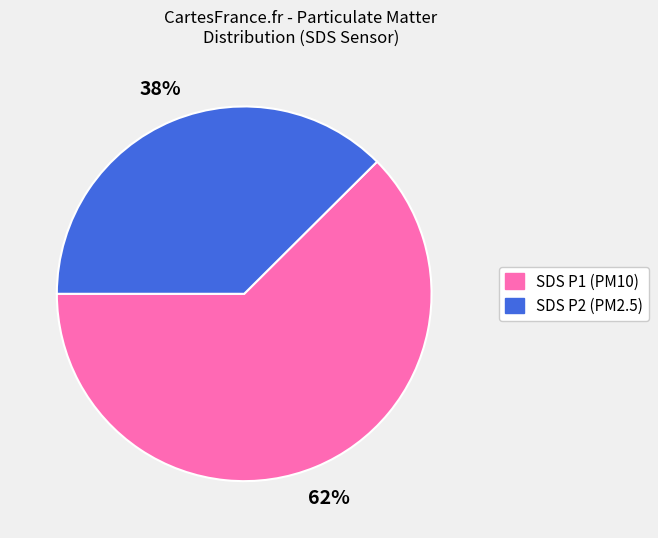

Does any single category account for the majority?

Yes